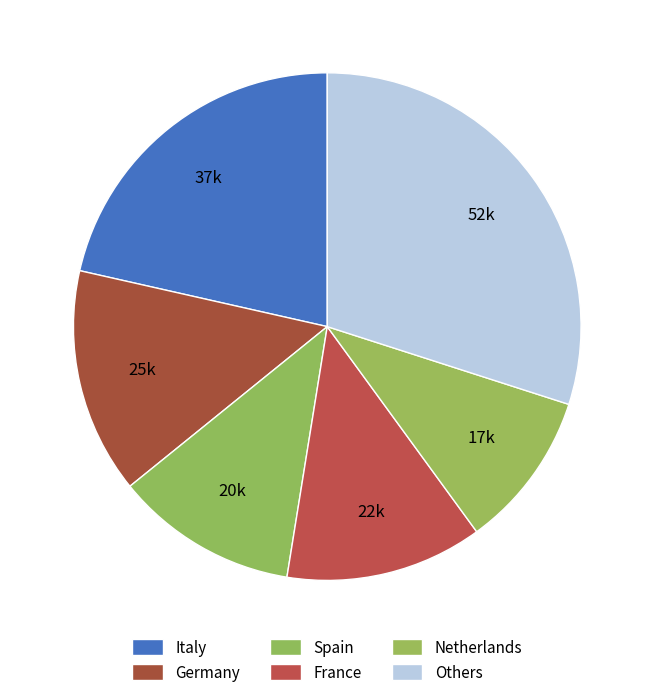

Count the number of slices in the pie.

6